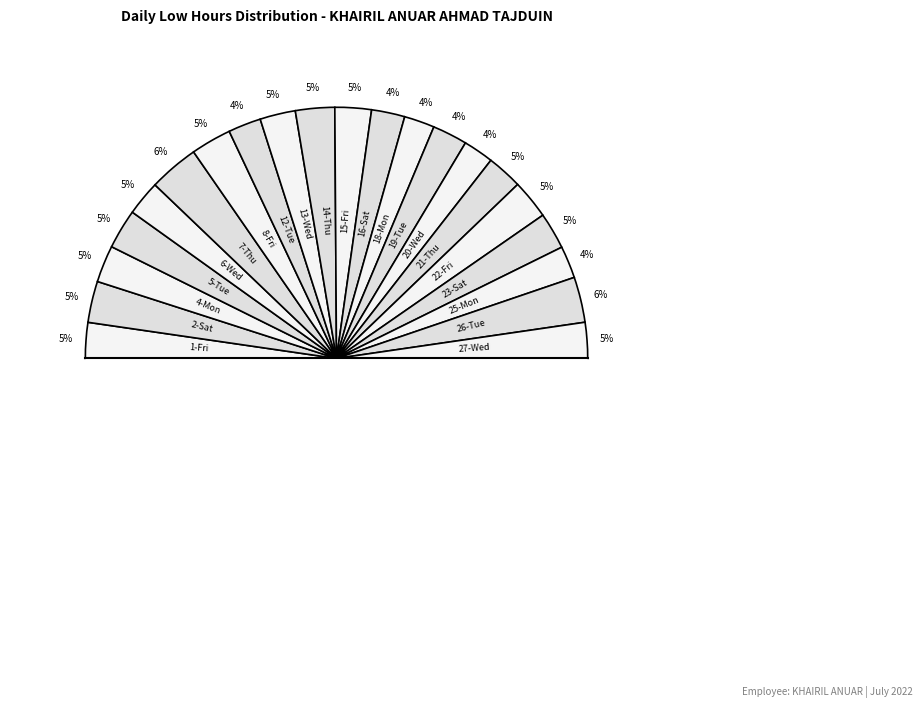

Which category has the biggest portion of the pie?

7-Thu